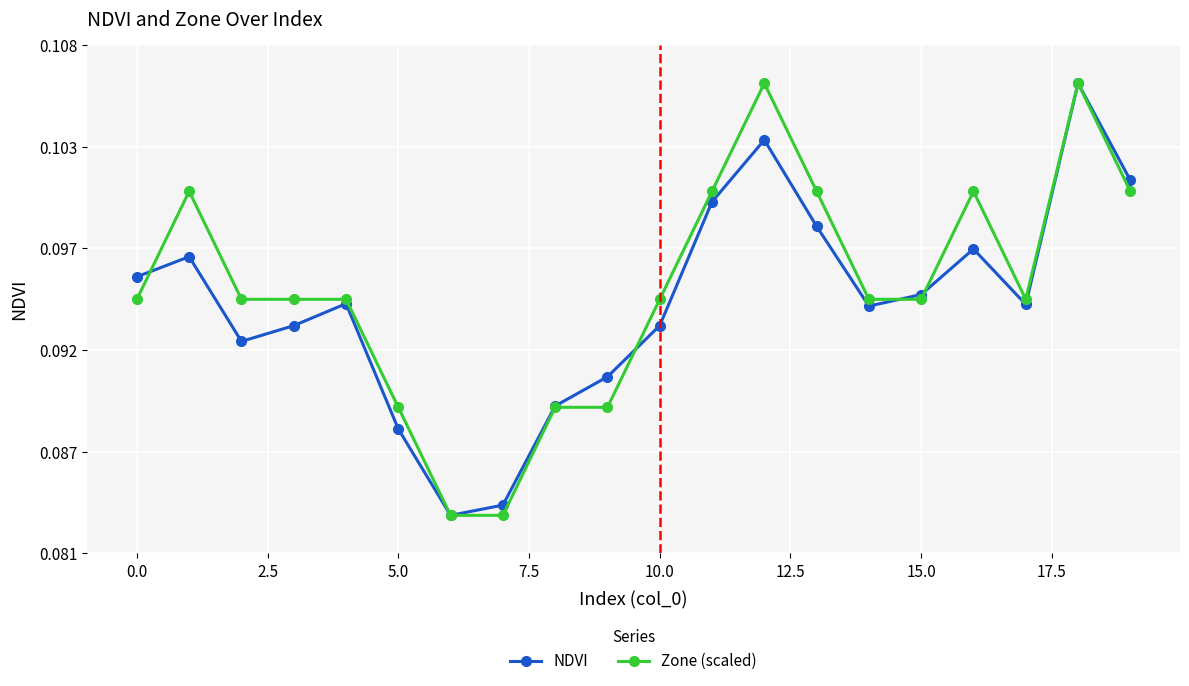

What are all the series names shown in the legend?

NDVI, Zone (scaled)